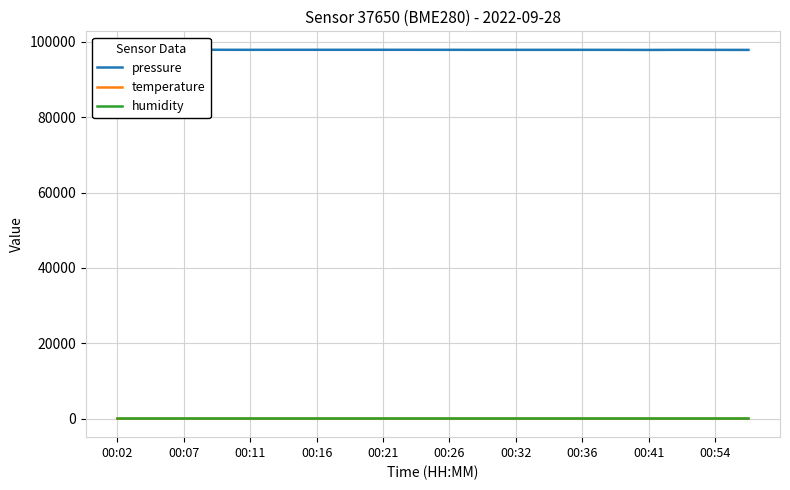

True or false: pressure and temperature intersect in this chart.

False